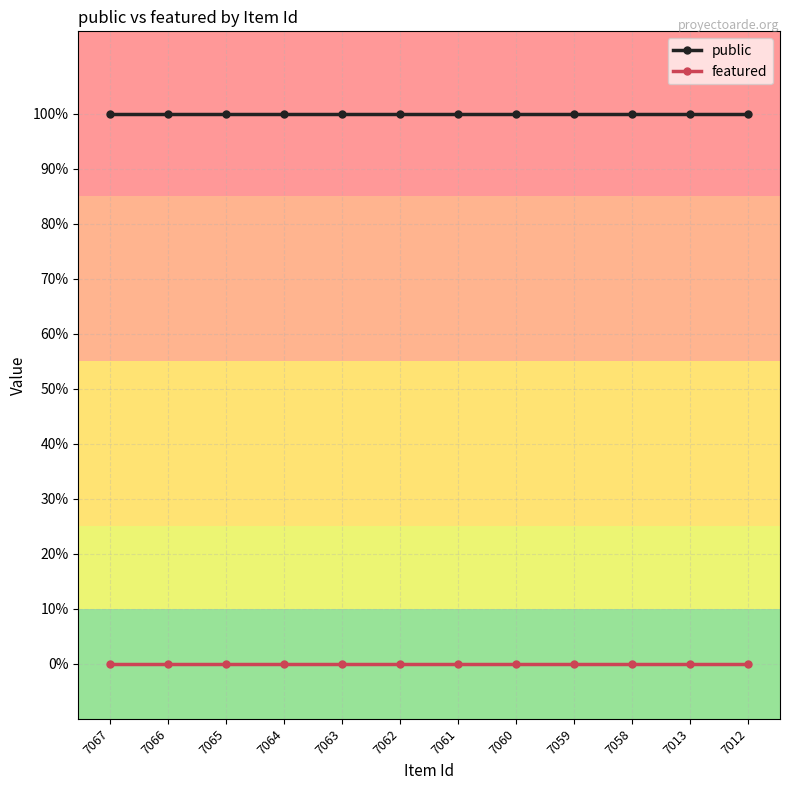

What are all the series names shown in the legend?

public, featured